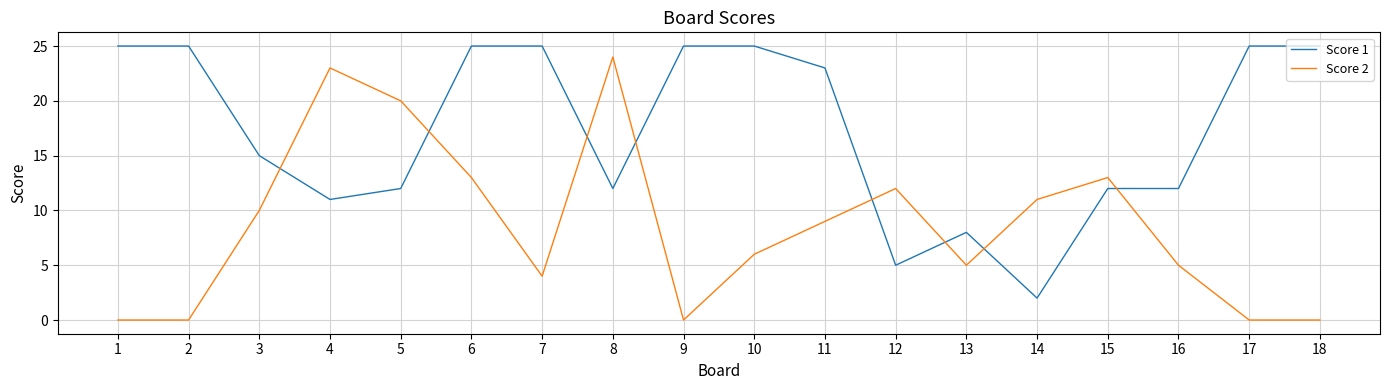

The Score 1 series shows 12 at 5. True or false?

True